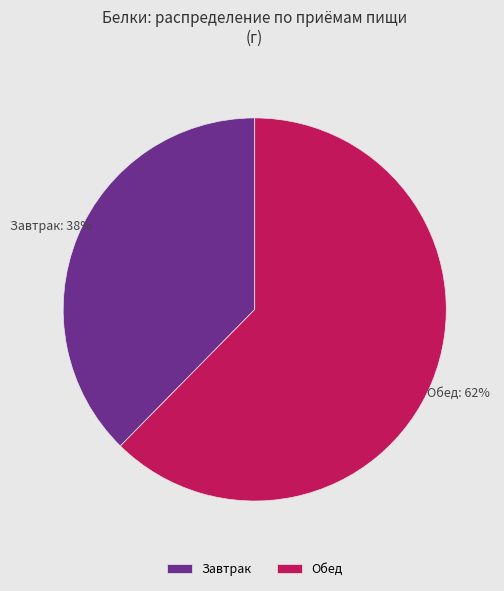

Which has a higher value, Обед or Завтрак?

Обед